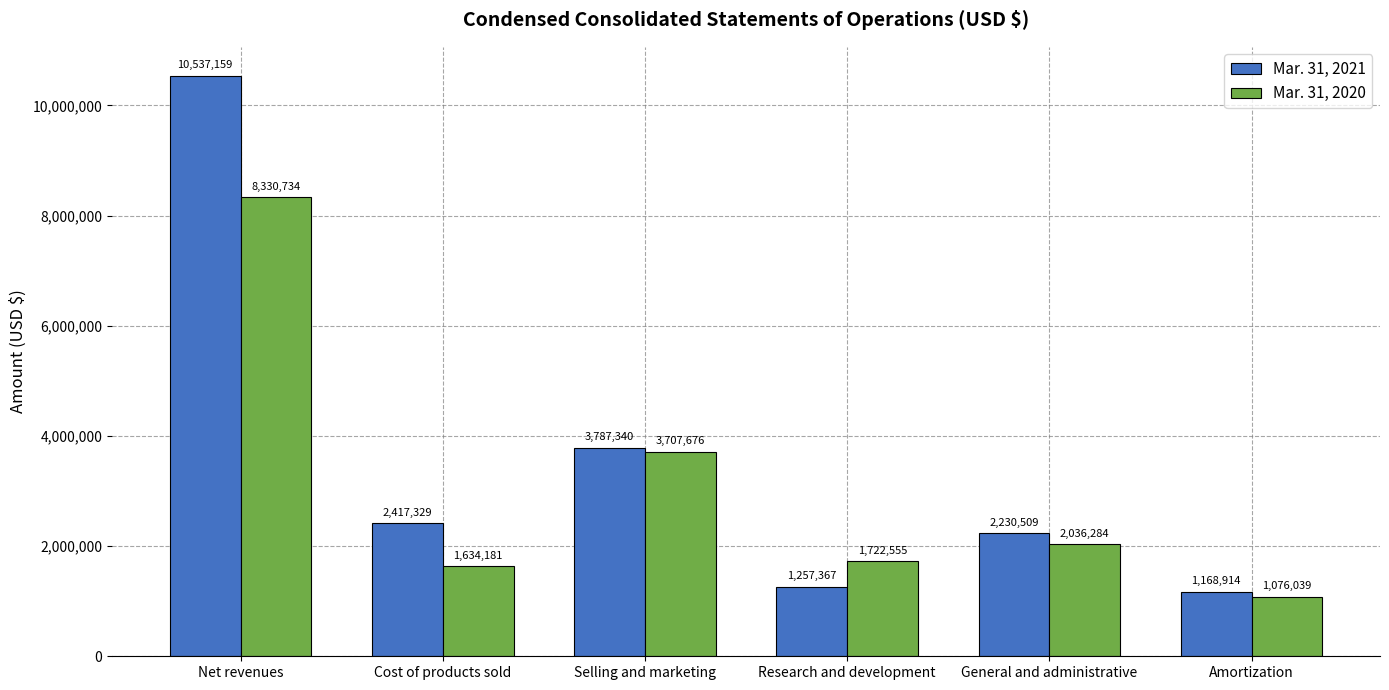

List the series in order of their peak value, lowest first.

Mar. 31, 2020, Mar. 31, 2021